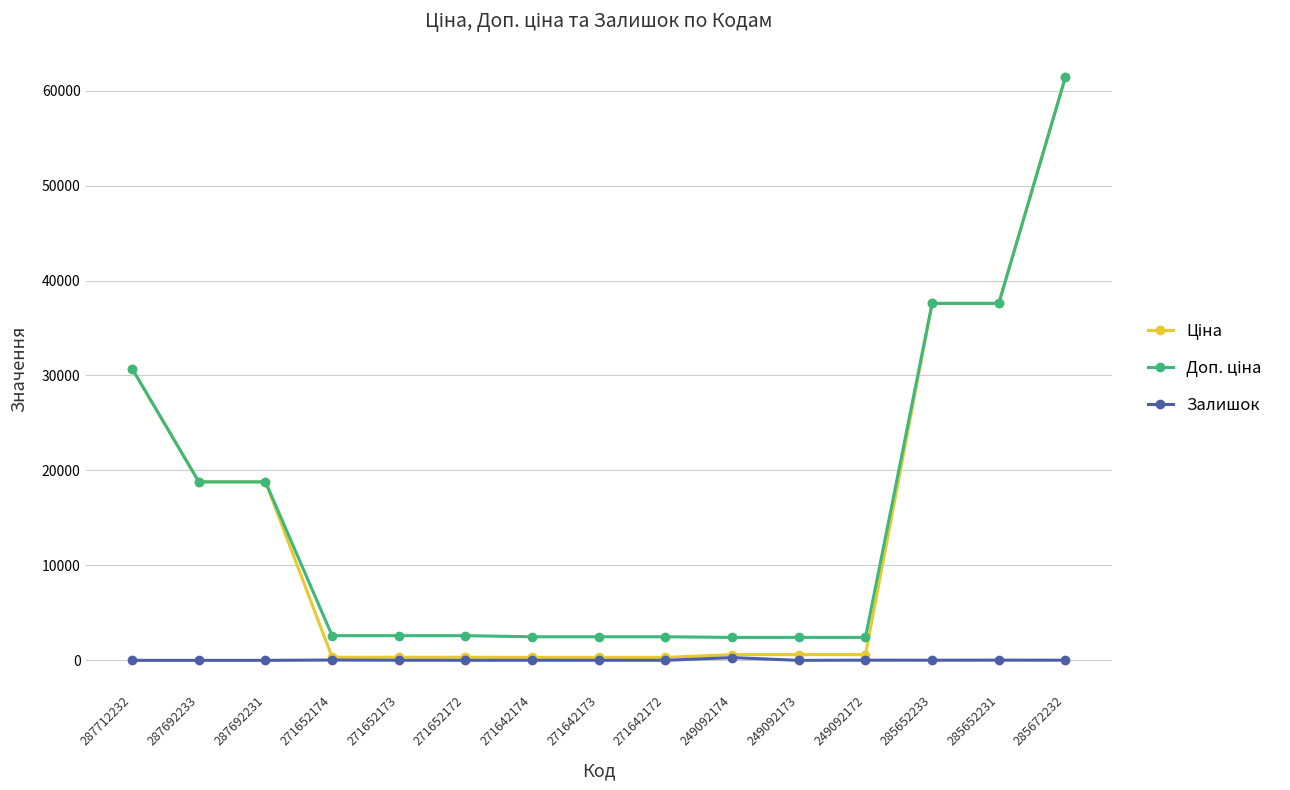

Which label corresponds to the largest value in the chart?

285672232